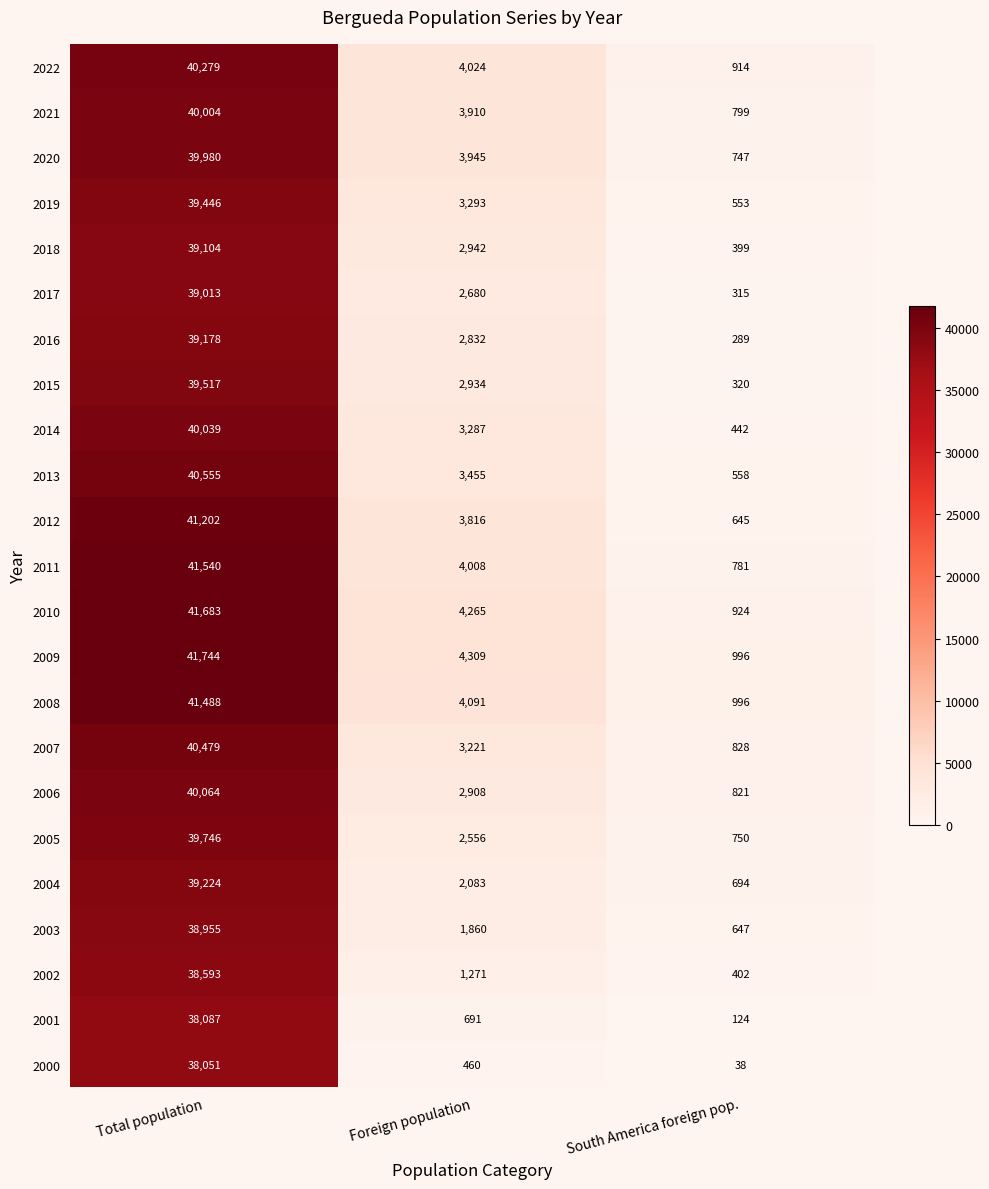

True or false: 2005 has a value of 2556 at Foreign population.

True